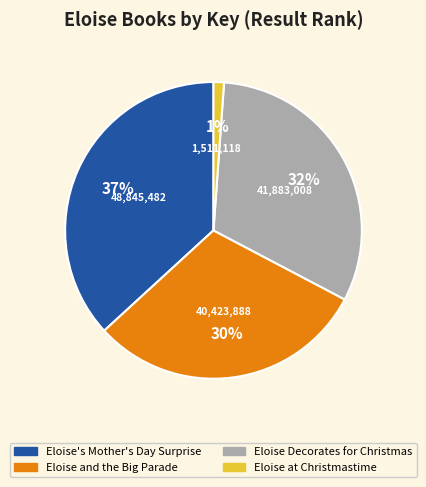

How many segments does this pie chart have?

4